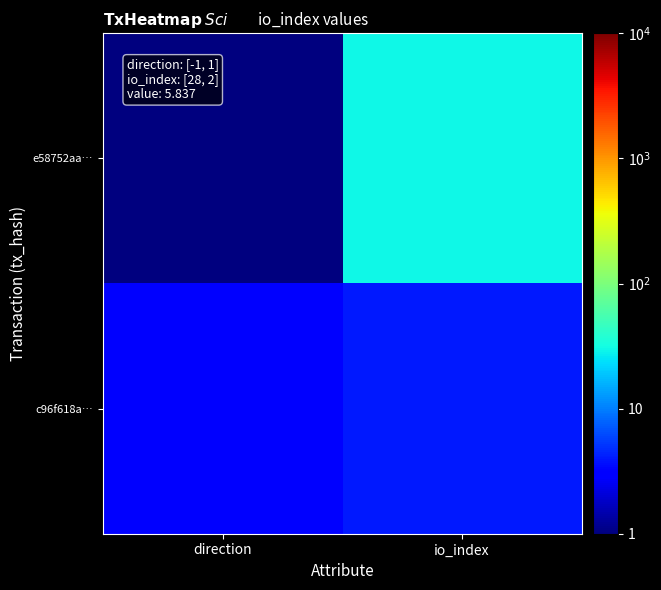

Which series changed the most between direction and io_index?

e58752aa…